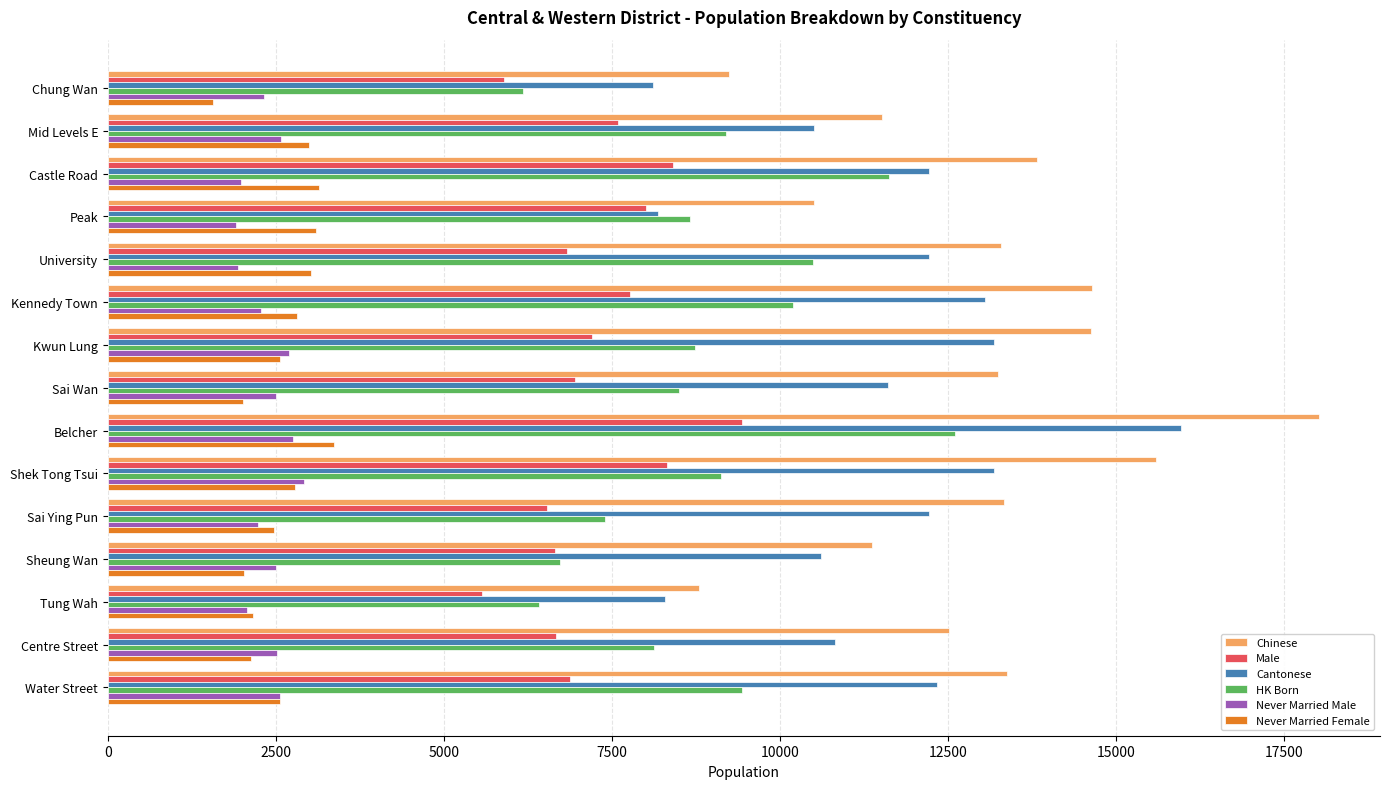

What is the difference between the highest and lowest values at Water Street?

10813